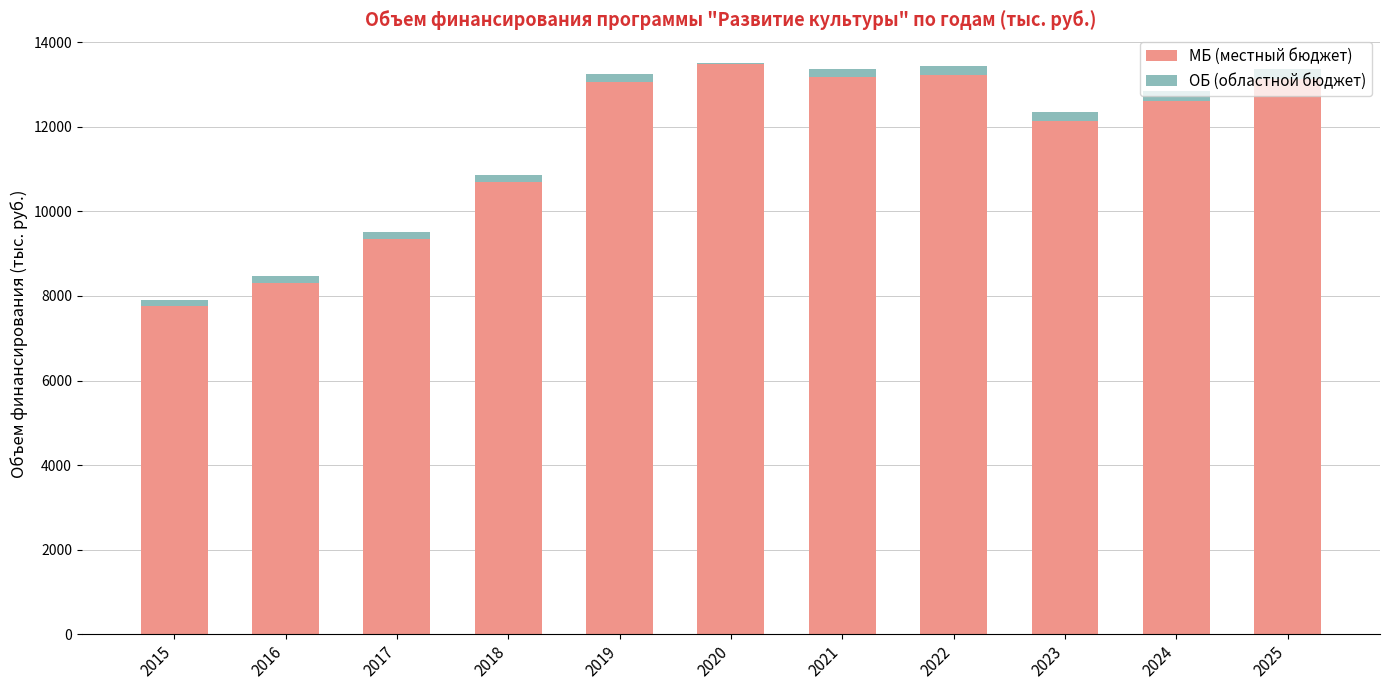

How many series are shown in this chart?

2